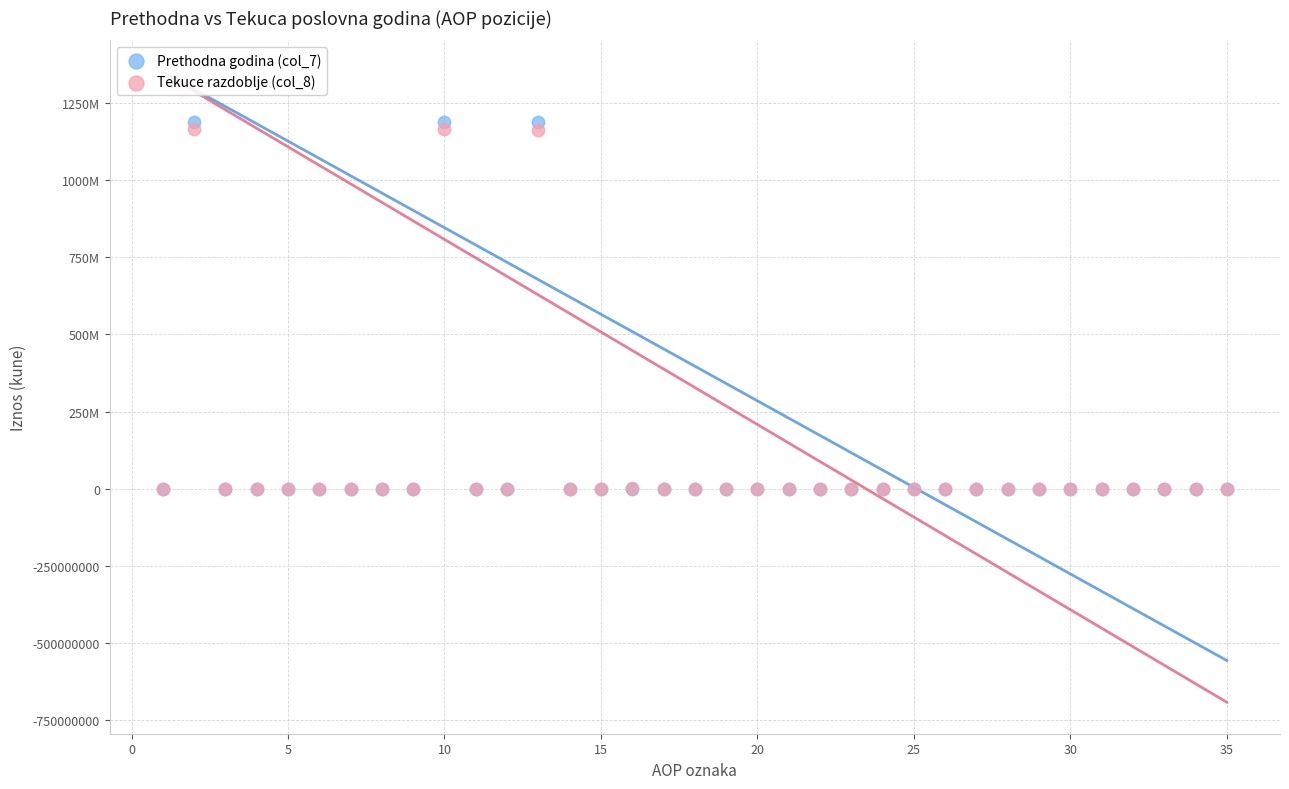

What are all the series names shown in the legend?

Prethodna godina (col_7), Tekuce razdoblje (col_8)